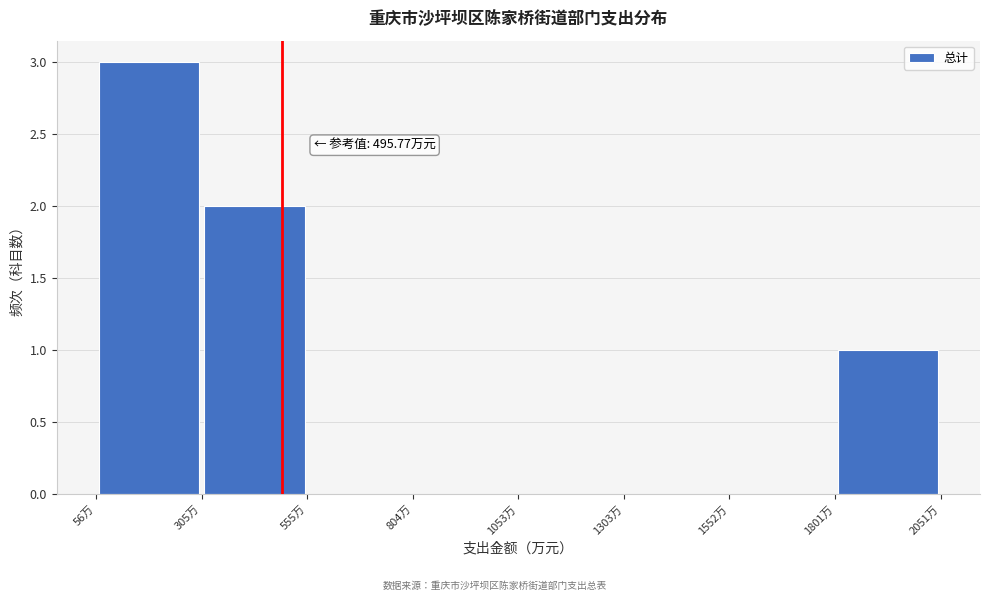

Over which range of the x-axis is the bar tallest?

50 to 300